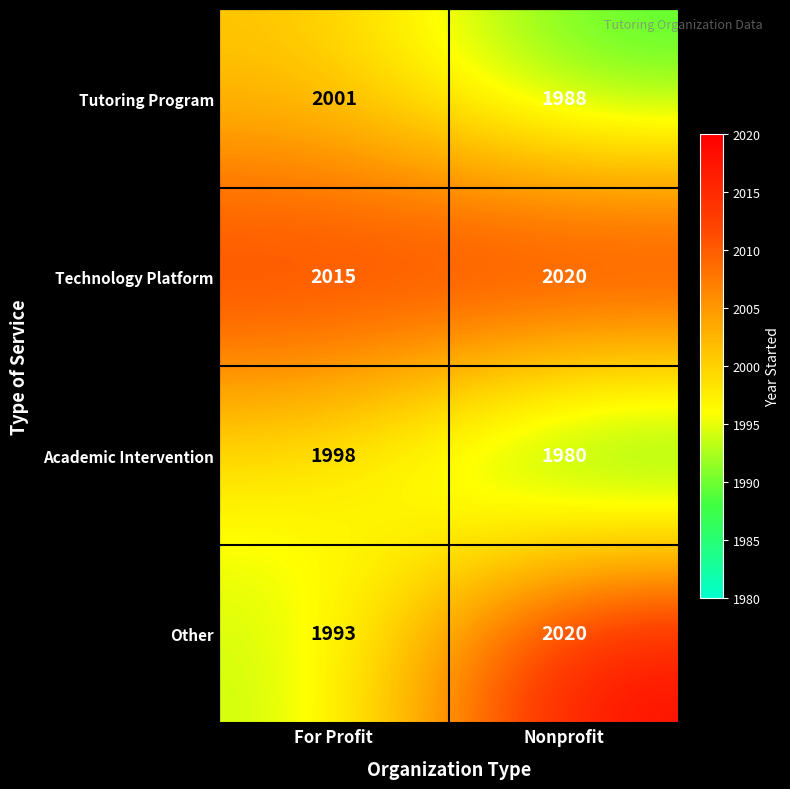

List the labels in order of Technology Platform value, largest first.

Nonprofit, For Profit